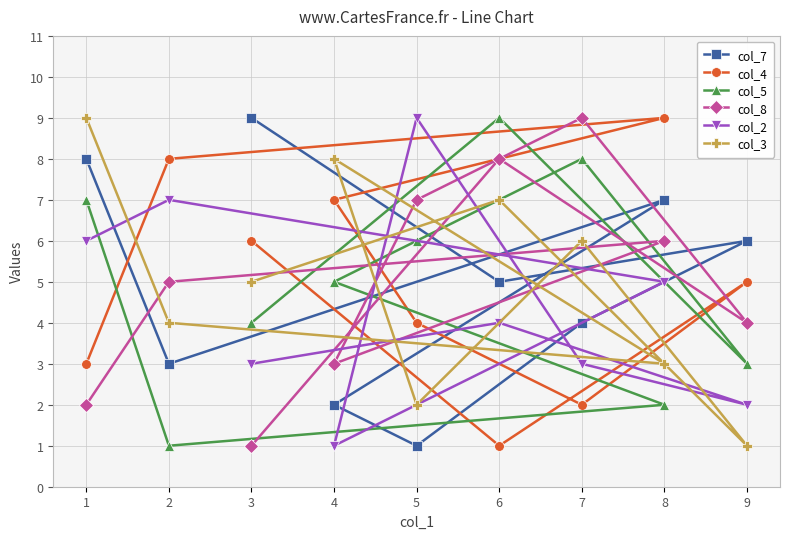

At which label does col_5 reach its minimum?

2